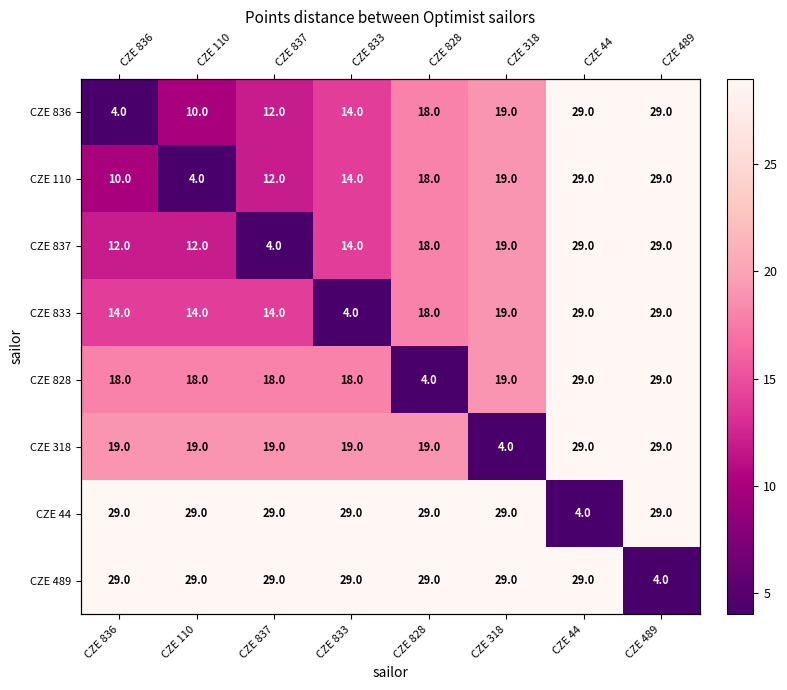

At which label does CZE 44 reach its peak?

CZE 836